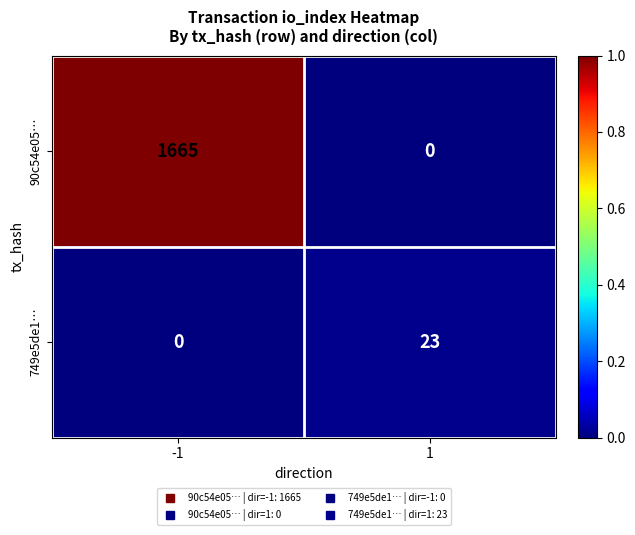

What is the total value across all series at 1?

23